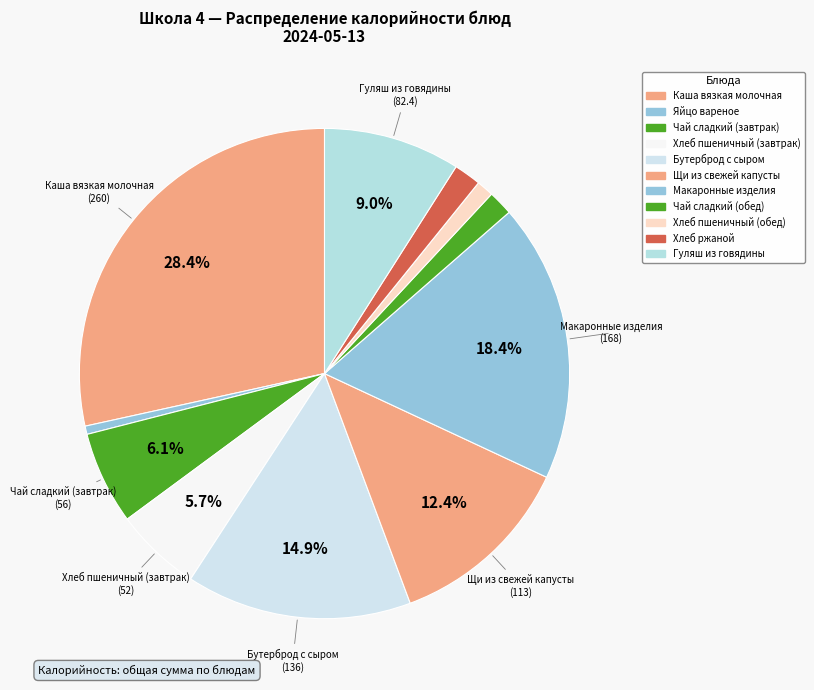

Which category has the biggest portion of the pie?

Каша вязкая молочная